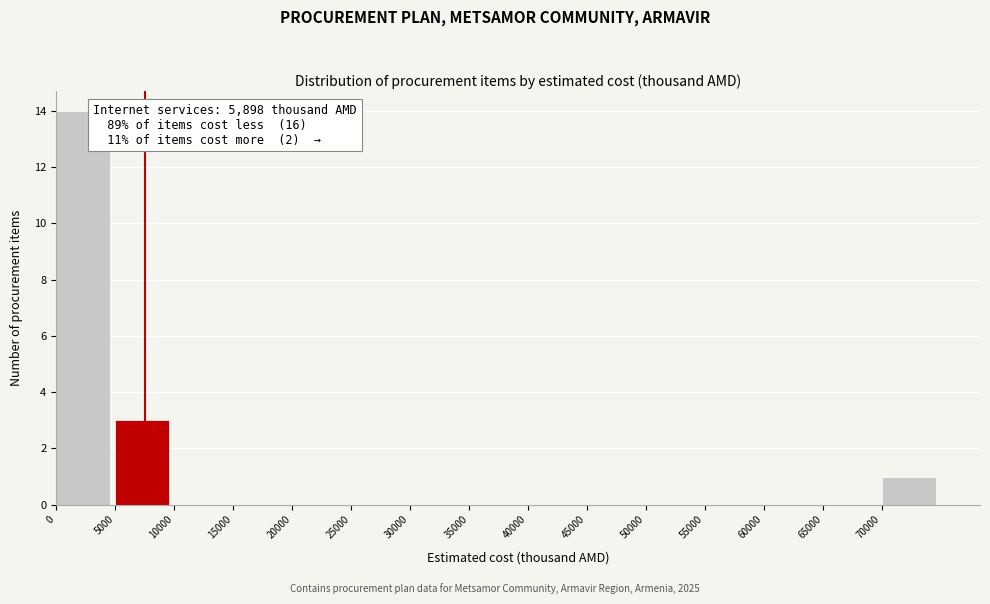

Over which range of the x-axis is the bar tallest?

0 to 5000